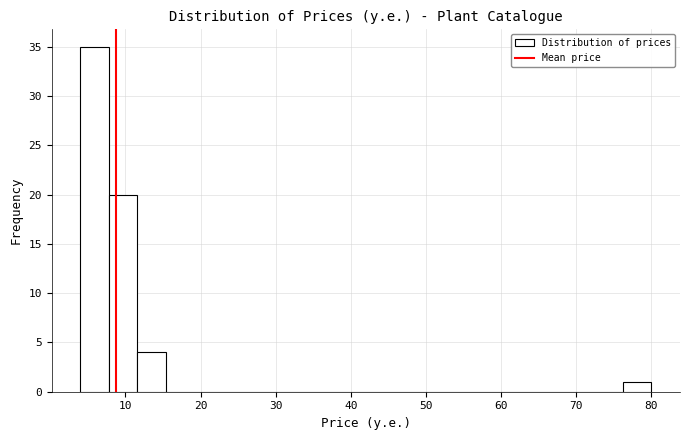

Read against the x-axis, roughly where is the centre of the tallest bar?

6